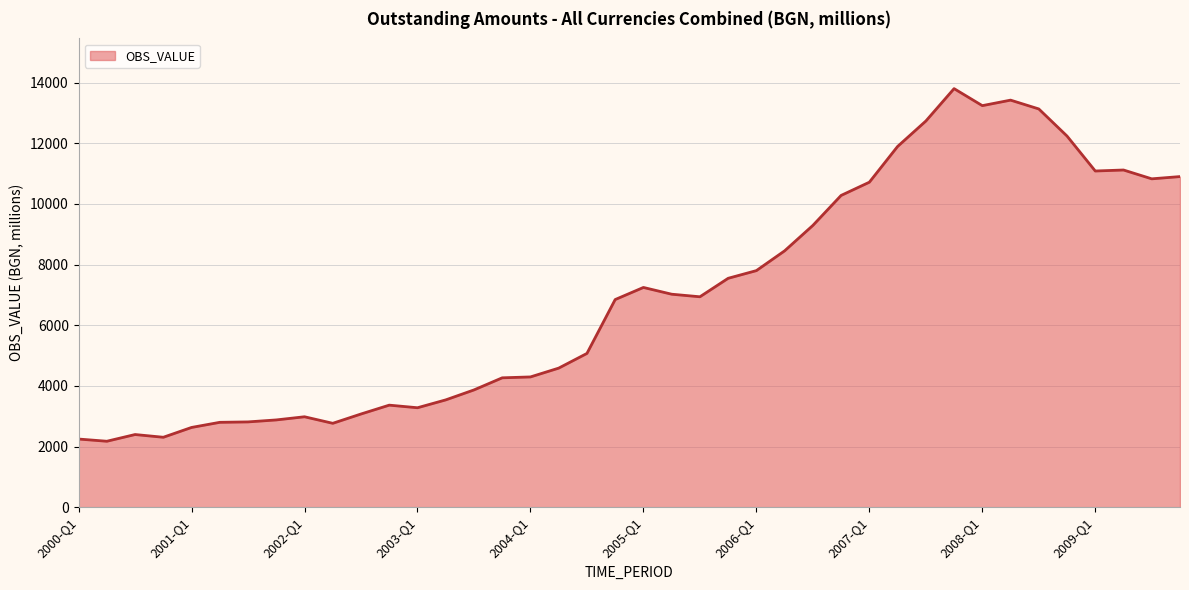

What is the maximum value shown in the chart?

13805.5